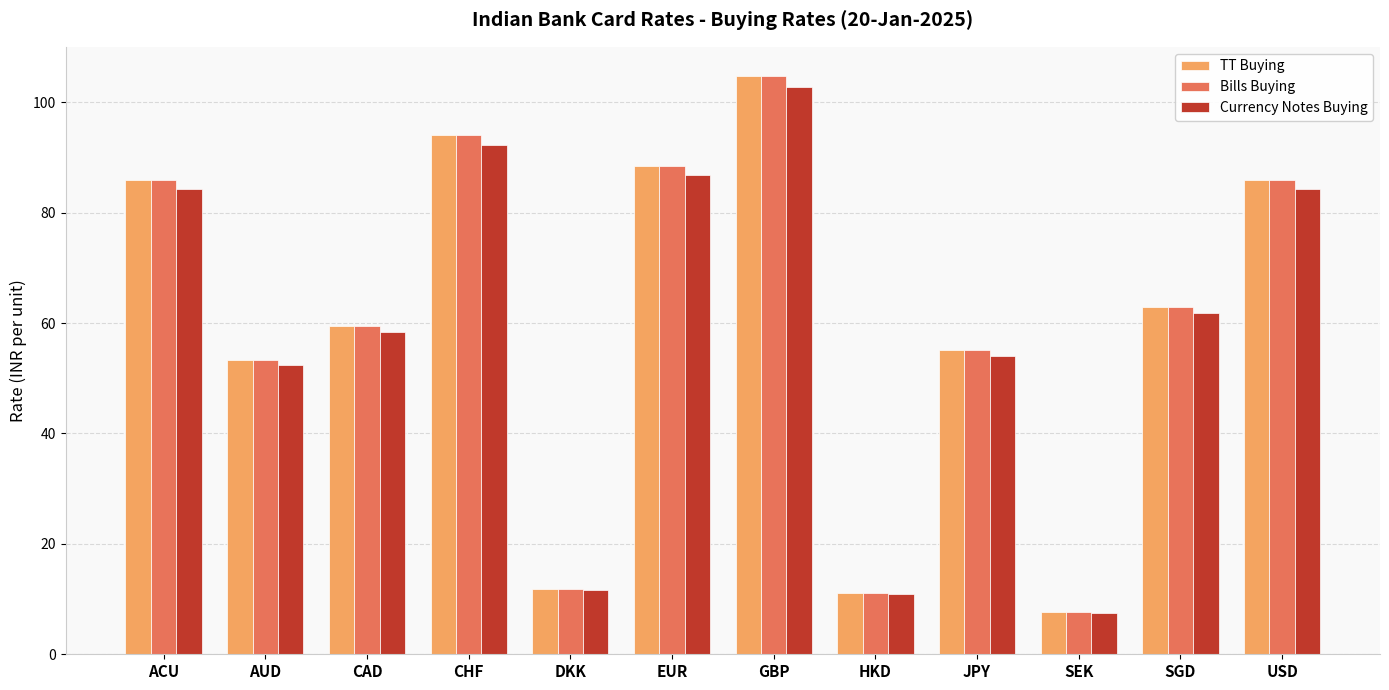

What position from the left is DKK?

5